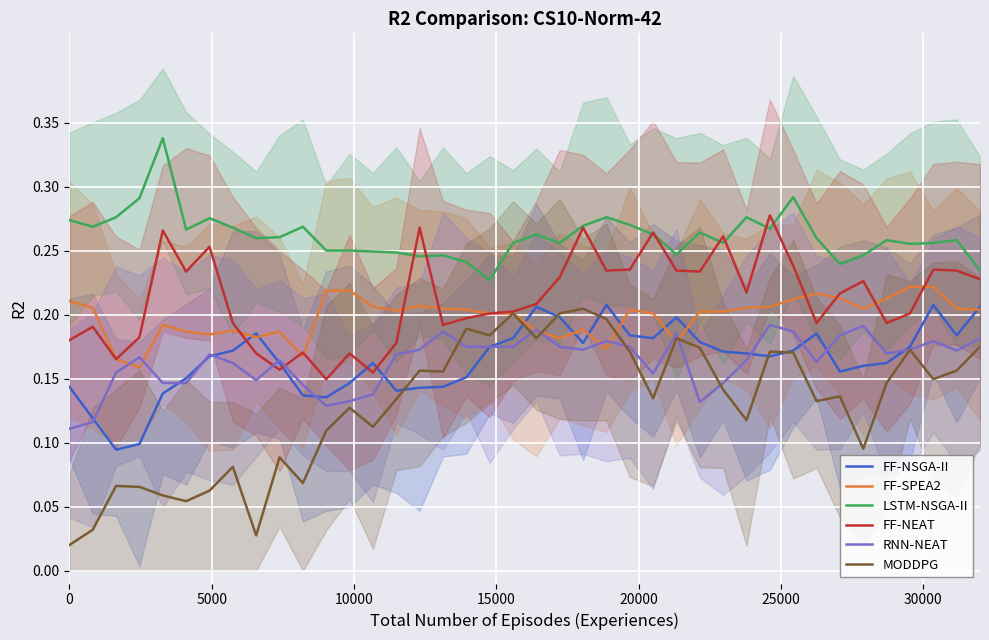

Reading left to right, extract all data points from this chart.

FF-NSGA-II: 0.1	0.1	0.1	0.1	0.1	0.2	0.2	0.2	0.2	0.2	0.1	0.1	0.1	0.2	0.1	0.1	0.1	0.2	0.2	0.2	0.2	0.2	0.2	0.2	0.2	0.2	0.2	0.2	0.2	0.2	0.2	0.2	0.2	0.2	0.2	0.2	0.2	0.2	0.2	0.2
FF-SPEA2: 0.2	0.2	0.2	0.2	0.2	0.2	0.2	0.2	0.2	0.2	0.2	0.2	0.2	0.2	0.2	0.2	0.2	0.2	0.2	0.2	0.2	0.2	0.2	0.2	0.2	0.2	0.2	0.2	0.2	0.2	0.2	0.2	0.2	0.2	0.2	0.2	0.2	0.2	0.2	0.2
LSTM-NSGA-II: 0.3	0.3	0.3	0.3	0.3	0.3	0.3	0.3	0.3	0.3	0.3	0.3	0.3	0.2	0.2	0.2	0.2	0.2	0.2	0.3	0.3	0.3	0.3	0.3	0.3	0.3	0.2	0.3	0.3	0.3	0.3	0.3	0.3	0.2	0.2	0.3	0.3	0.3	0.3	0.2
FF-NEAT: 0.2	0.2	0.2	0.2	0.3	0.2	0.3	0.2	0.2	0.2	0.2	0.1	0.2	0.2	0.2	0.3	0.2	0.2	0.2	0.2	0.2	0.2	0.3	0.2	0.2	0.3	0.2	0.2	0.3	0.2	0.3	0.2	0.2	0.2	0.2	0.2	0.2	0.2	0.2	0.2
RNN-NEAT: 0.1	0.1	0.2	0.2	0.1	0.1	0.2	0.2	0.1	0.2	0.1	0.1	0.1	0.1	0.2	0.2	0.2	0.2	0.2	0.2	0.2	0.2	0.2	0.2	0.2	0.2	0.2	0.1	0.1	0.2	0.2	0.2	0.2	0.2	0.2	0.2	0.2	0.2	0.2	0.2
MODDPG: 0.0	0.0	0.1	0.1	0.1	0.1	0.1	0.1	0.0	0.1	0.1	0.1	0.1	0.1	0.1	0.2	0.2	0.2	0.2	0.2	0.2	0.2	0.2	0.2	0.2	0.1	0.2	0.2	0.1	0.1	0.2	0.2	0.1	0.1	0.1	0.1	0.2	0.1	0.2	0.2